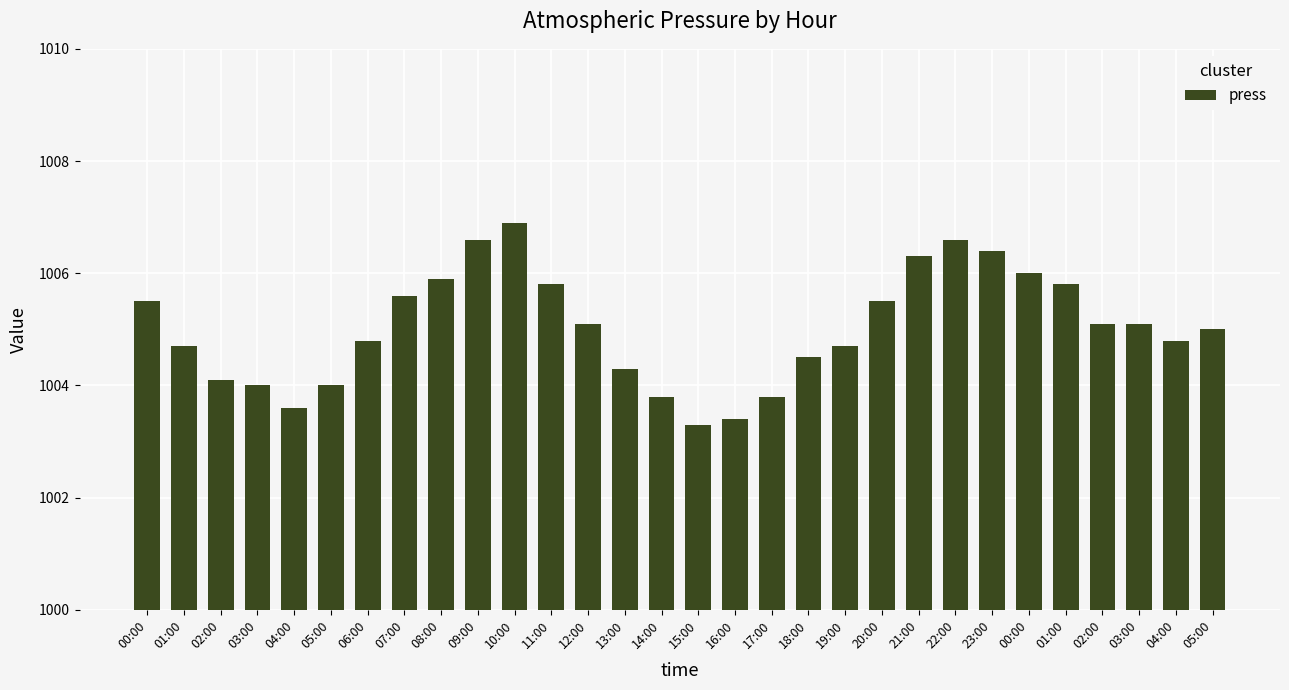

What is the label of the 27th bar from the left?

02:00